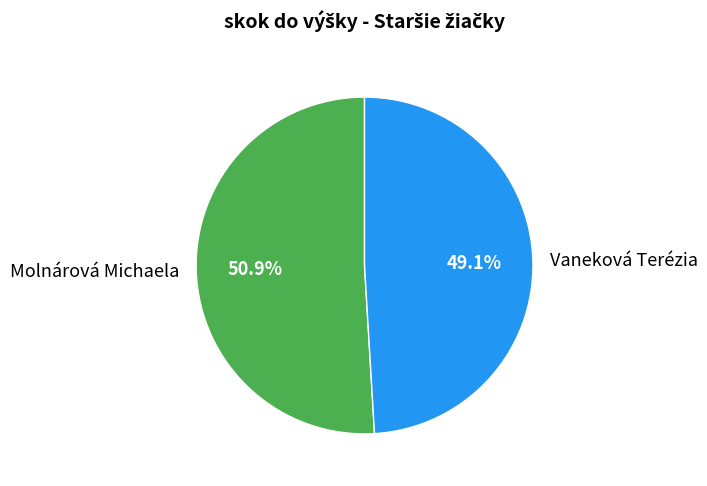

Which category has the biggest portion of the pie?

Molnárová Michaela